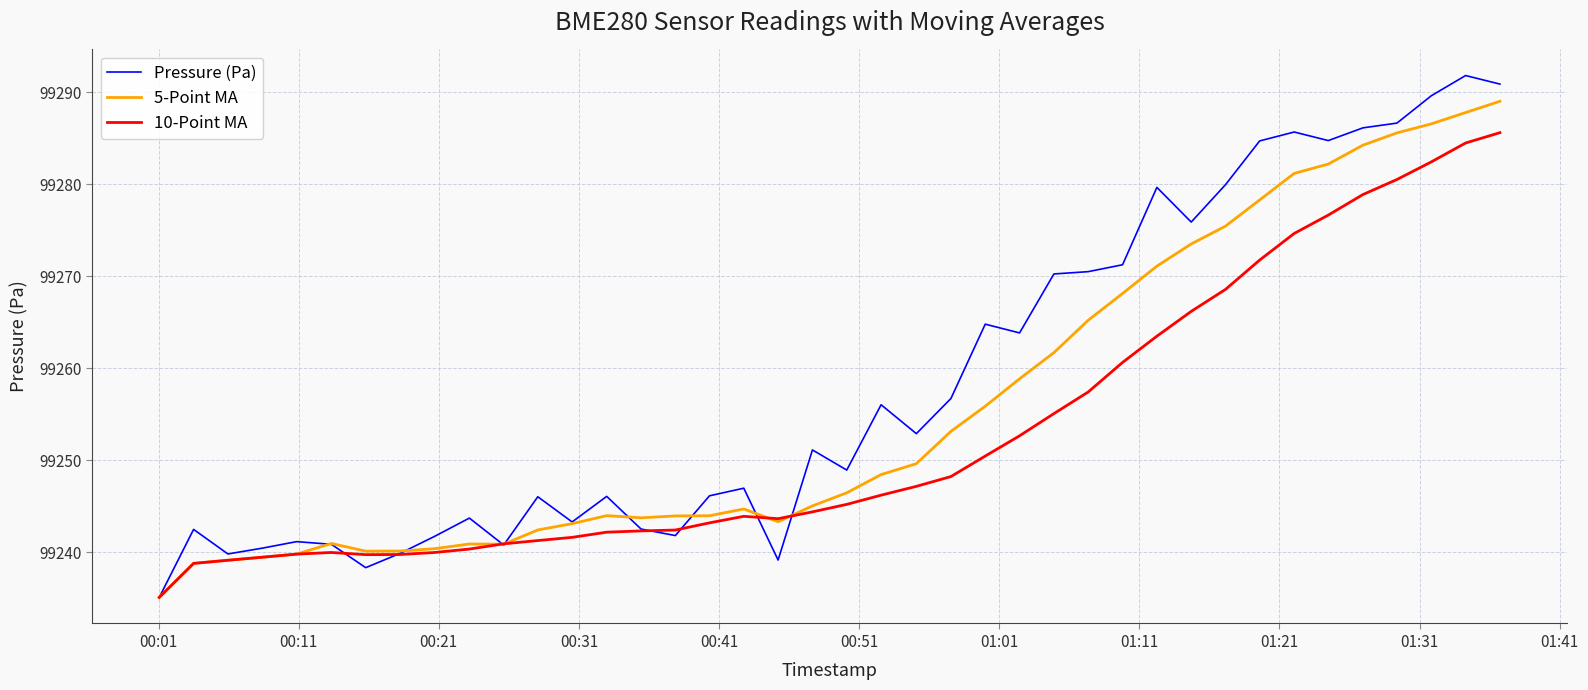

What is the lowest value of the Pressure (Pa) series?

99235.1